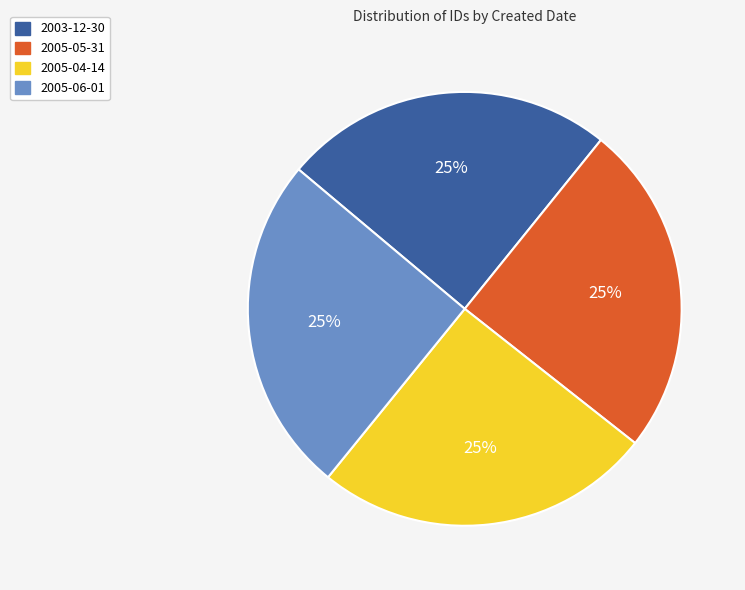

What is the ratio of the value at 2005-05-31 to the value at 2003-12-30?

1.0